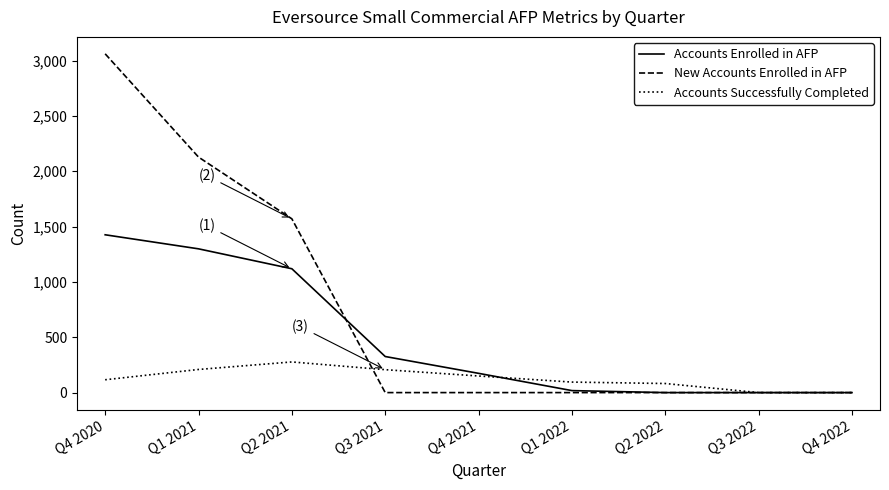

At Q2 2021, list the series in order from smallest to largest.

Accounts Successfully Completed, Accounts Enrolled in AFP, New Accounts Enrolled in AFP